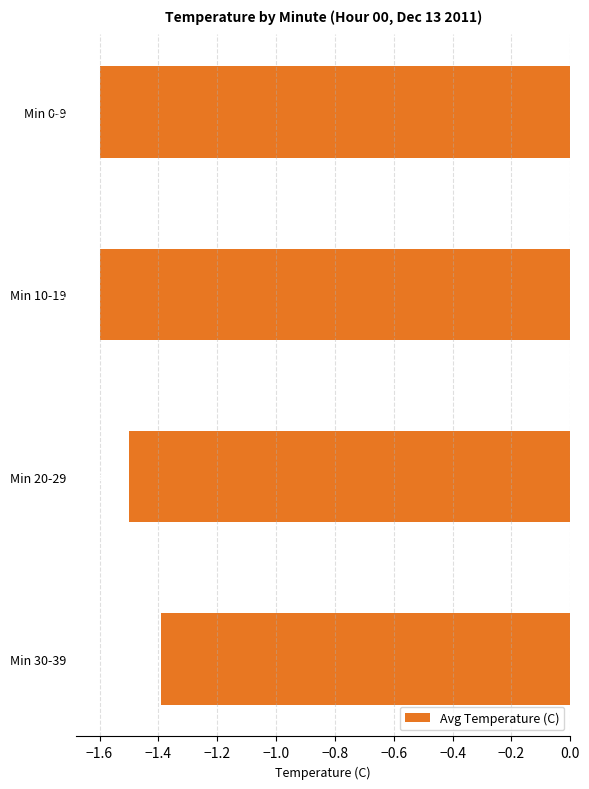

Which has a higher value, Min 20-29 or Min 0-9?

Min 20-29